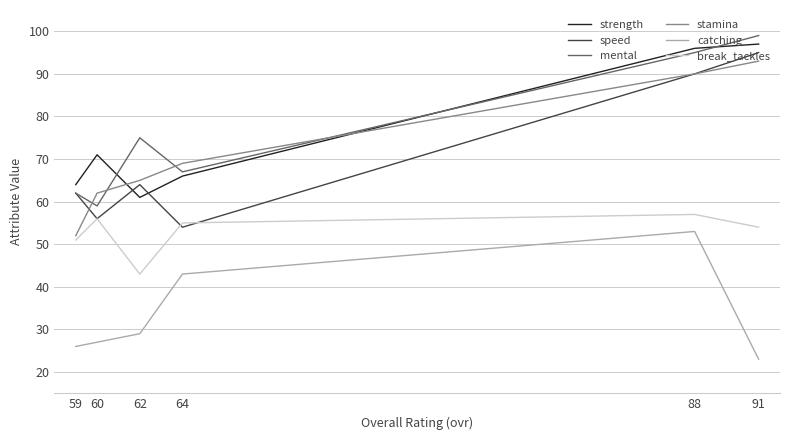

Which category has the lowest value in the stamina series?

59